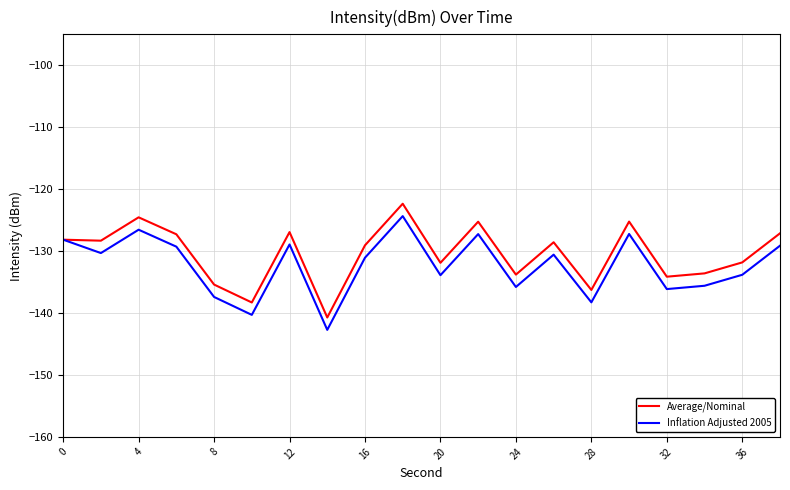

What is the maximum value for Inflation Adjusted 2005?

-124.4